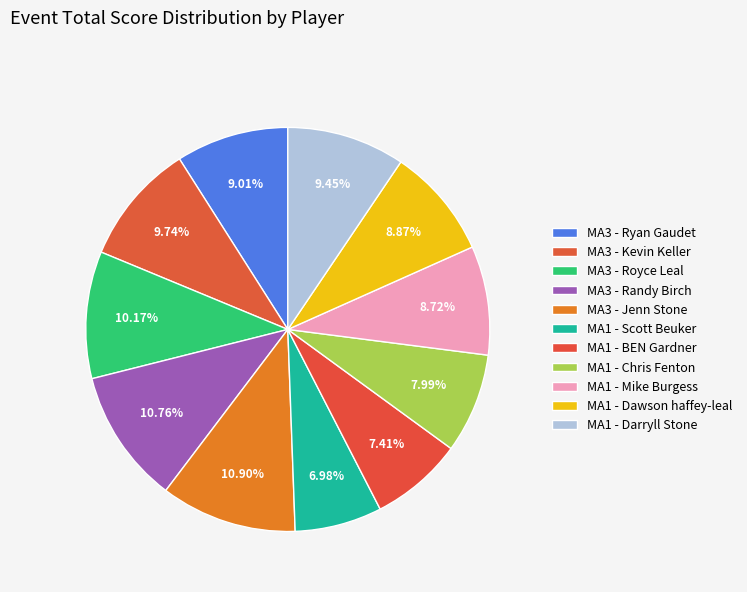

How many segments does this pie chart have?

11